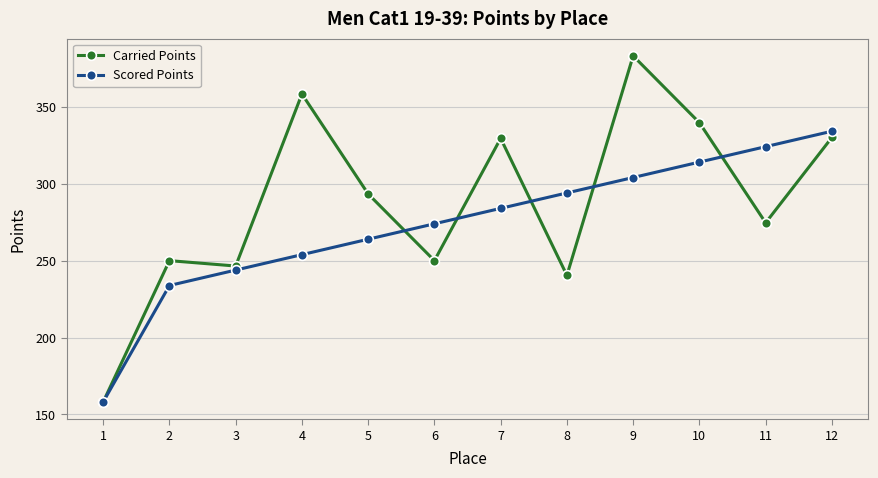

Rank the series by their average value, from lowest to highest.

Scored Points, Carried Points